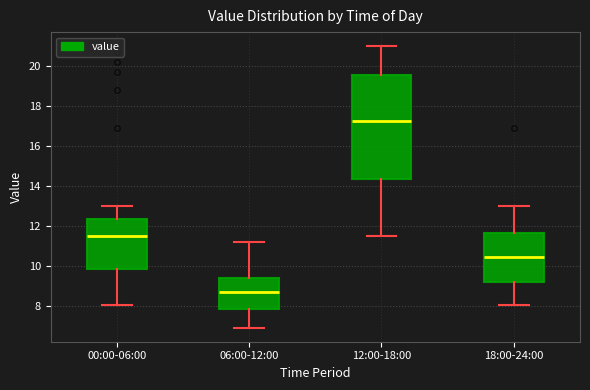

Where is the lower edge of the box for 18:00-24:00 on the y-axis? The values are not printed on the chart, so give them approximately, as read against the axis.

9.2